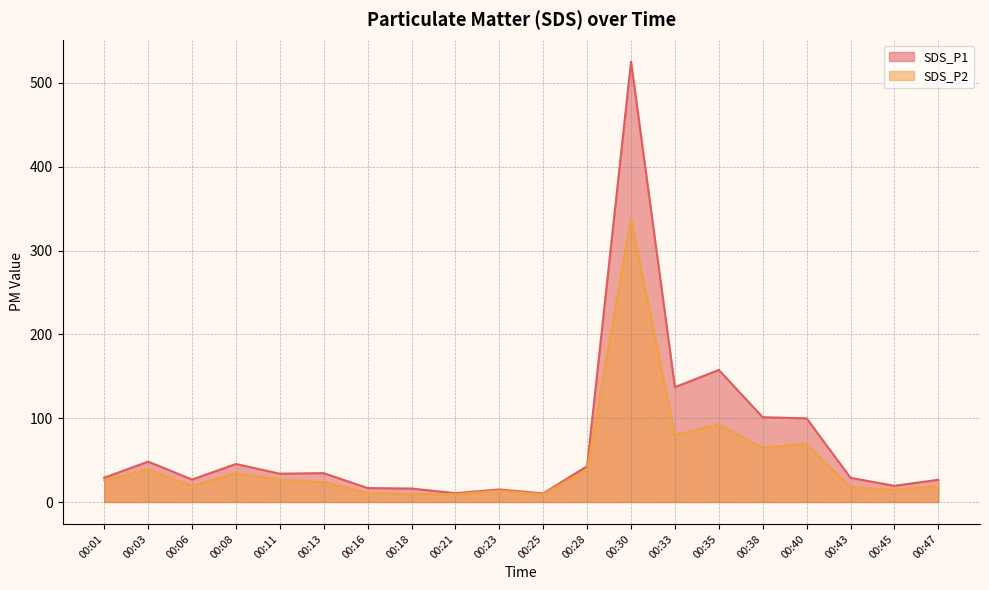

What is the total value across all series at 00:18?

25.2